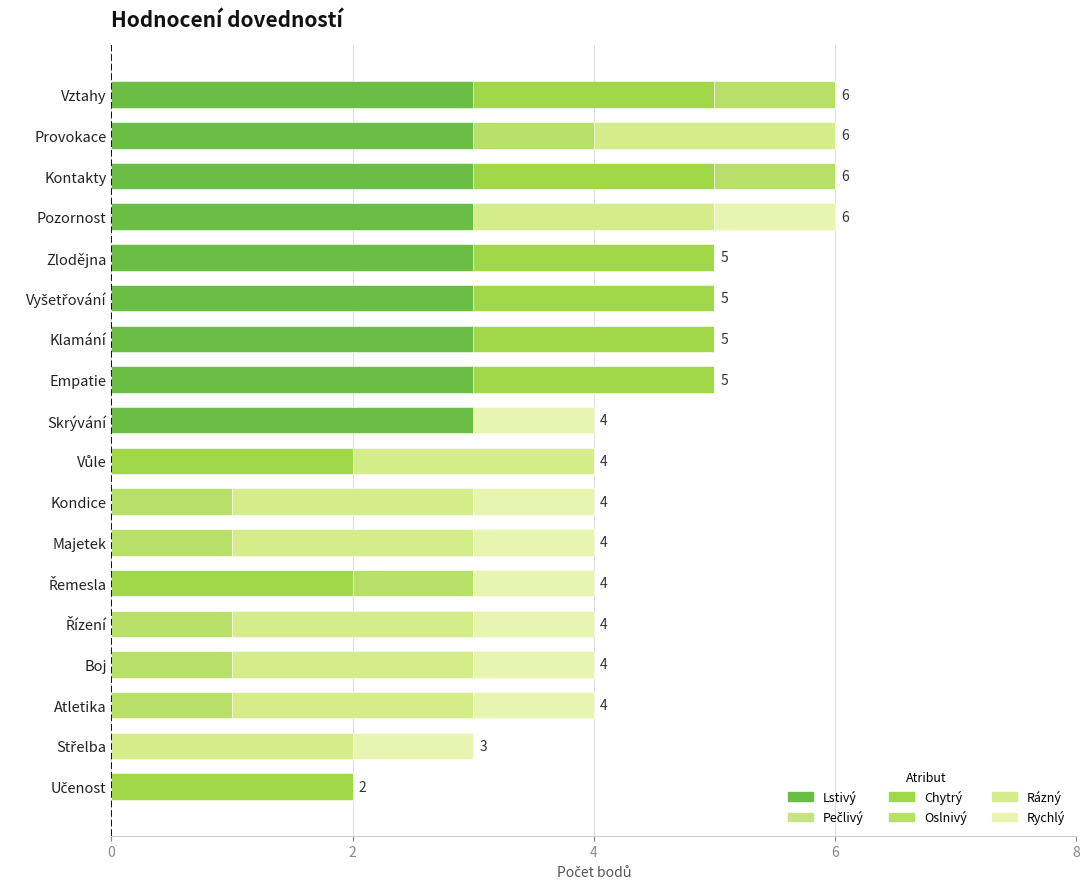

At how many categories does at least one series exceed 0?

18